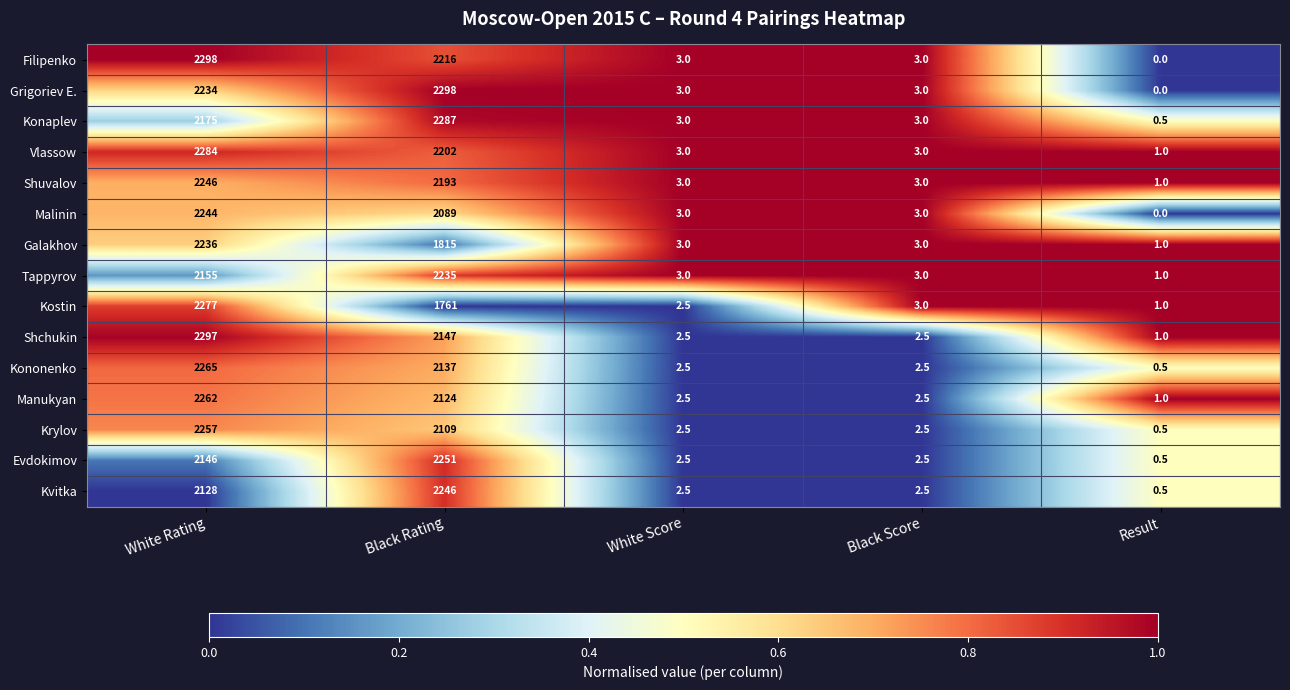

What is the spread (max minus min) of values at Black Rating?

537.0